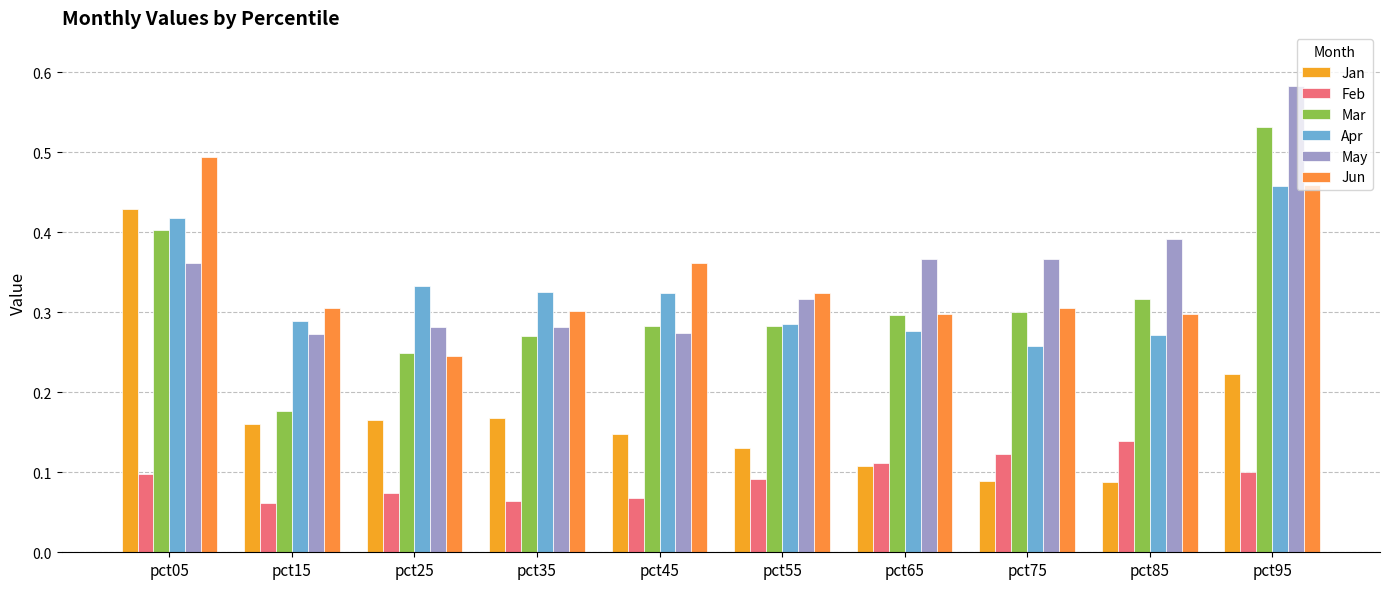

Rank the categories by Mar value from highest to lowest.

pct95, pct05, pct85, pct75, pct65, pct55, pct45, pct35, pct25, pct15